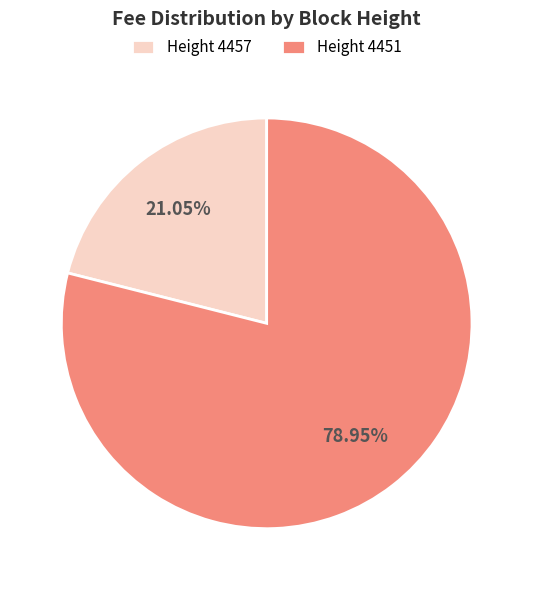

To the nearest percent, what is the difference between the largest and smallest slice percentages?

58%